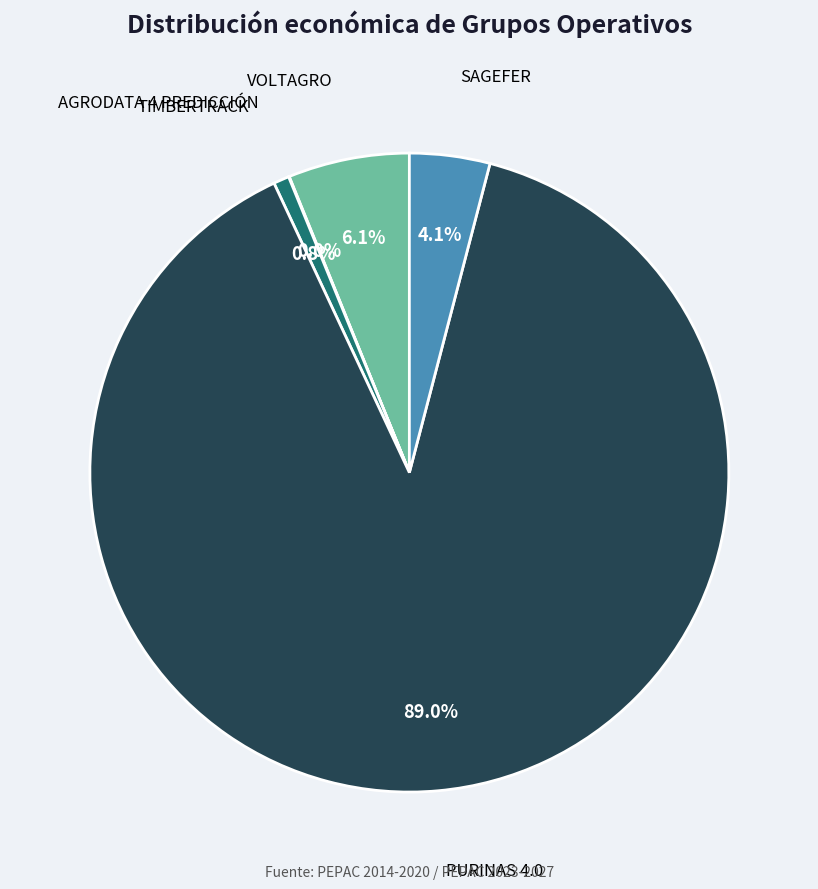

Does any single category account for the majority?

Yes